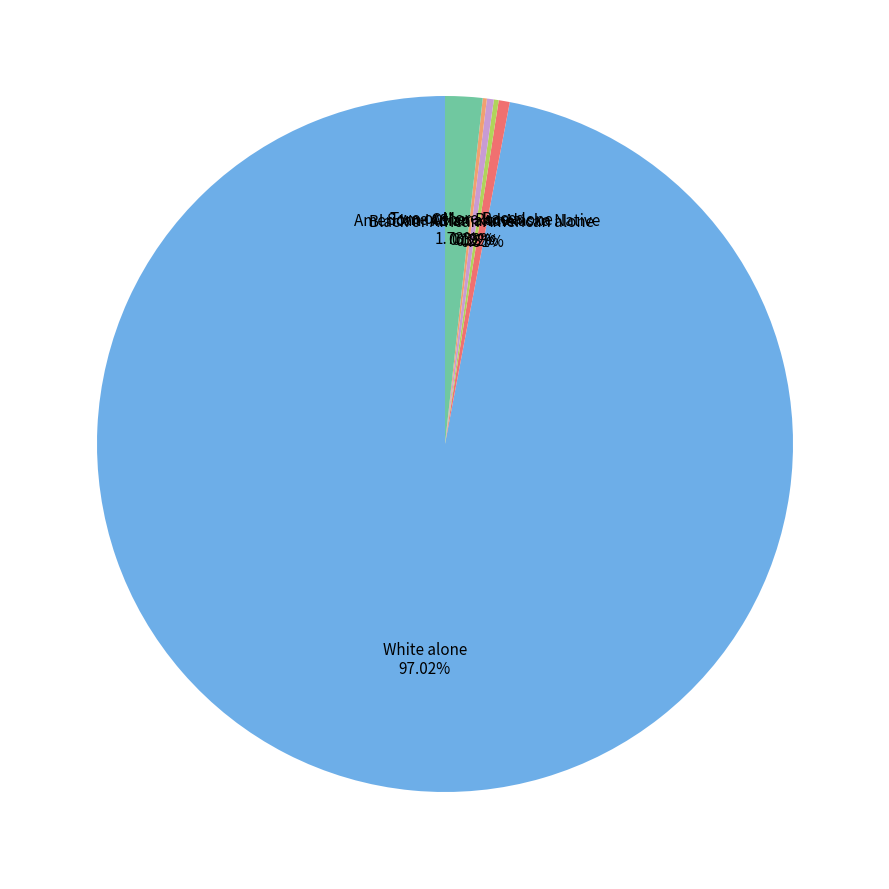

Approximately how many times larger is the value at Two or More Races compared to Asian alone?

5.4